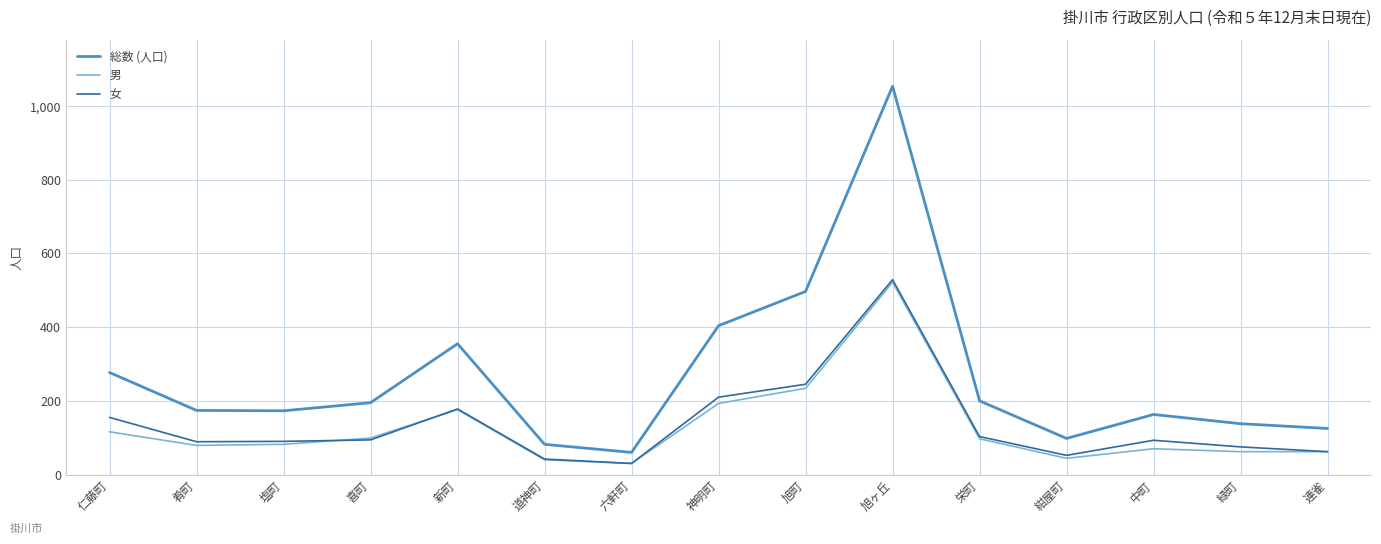

Which series changed the most between 道神町 and 旭町?

総数 (人口)